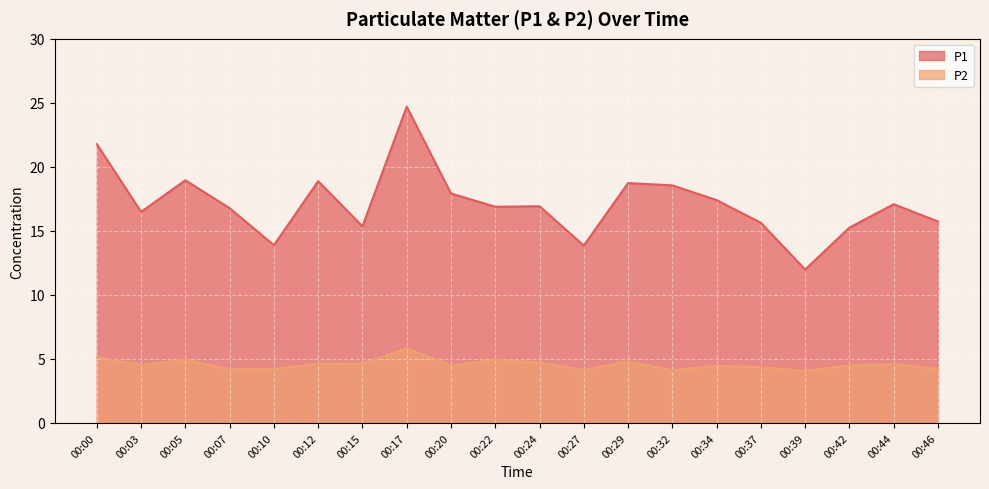

How many distinct data groups are displayed?

2